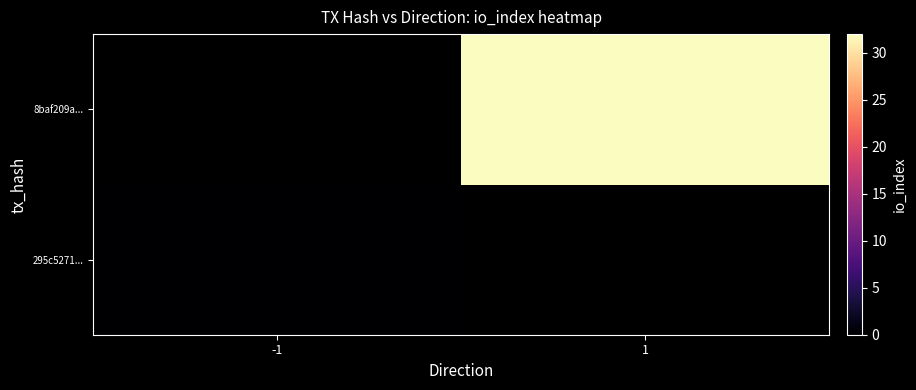

Which has a higher value, -1 or 1?

1